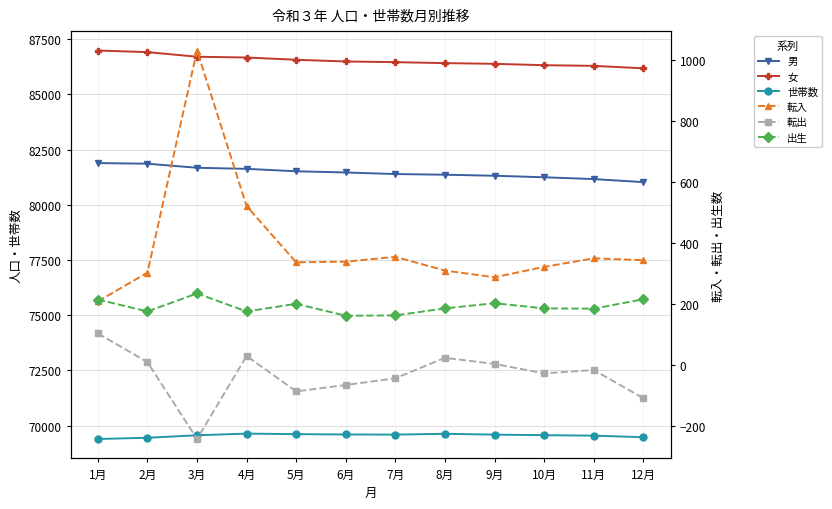

Which category has the lowest value across all series?

3月